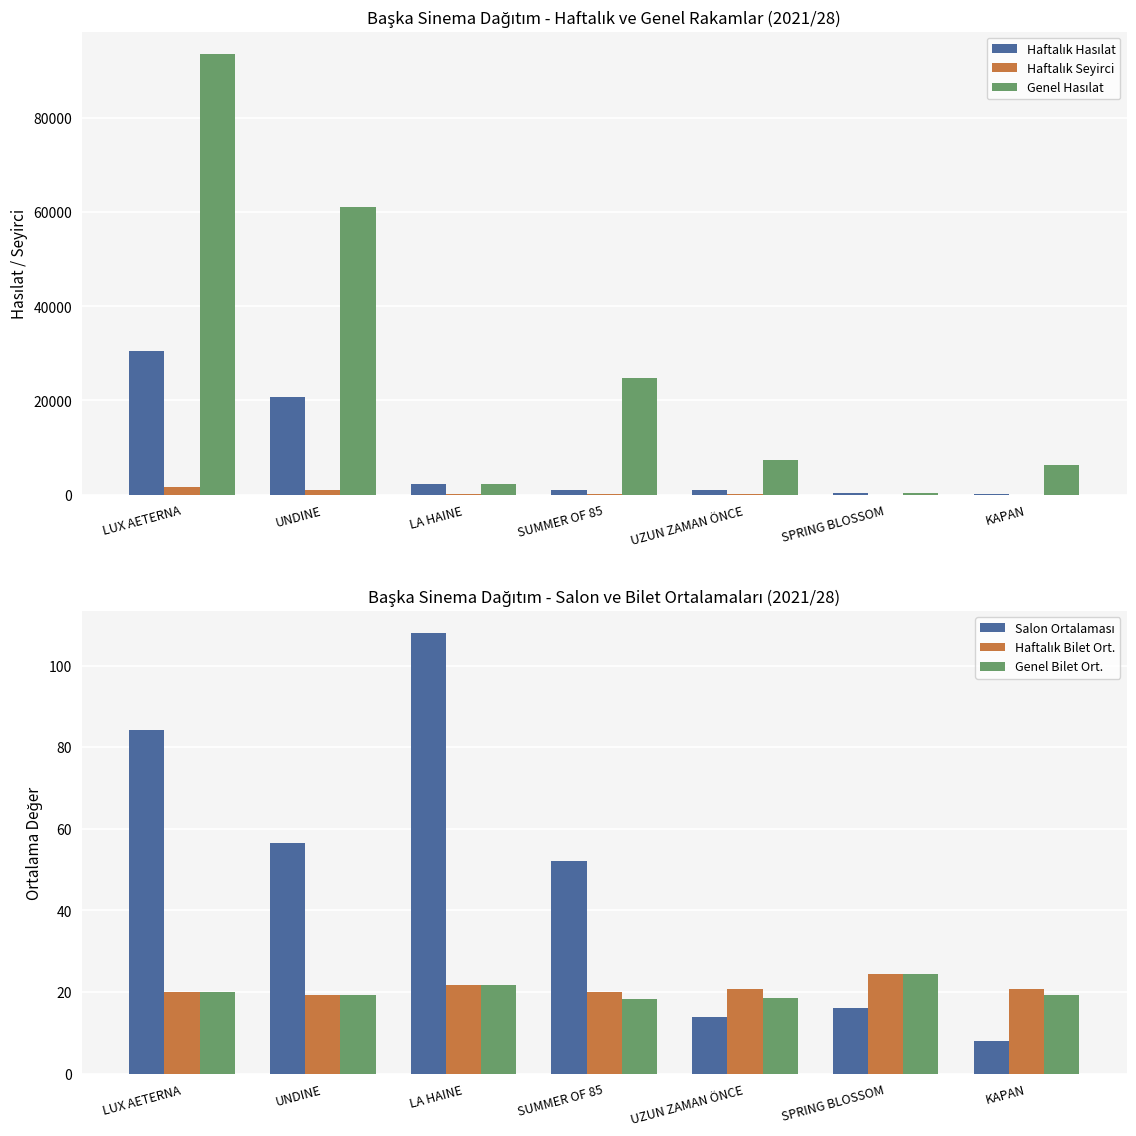

At which category is the sum across all series the highest?

LUX AETERNA